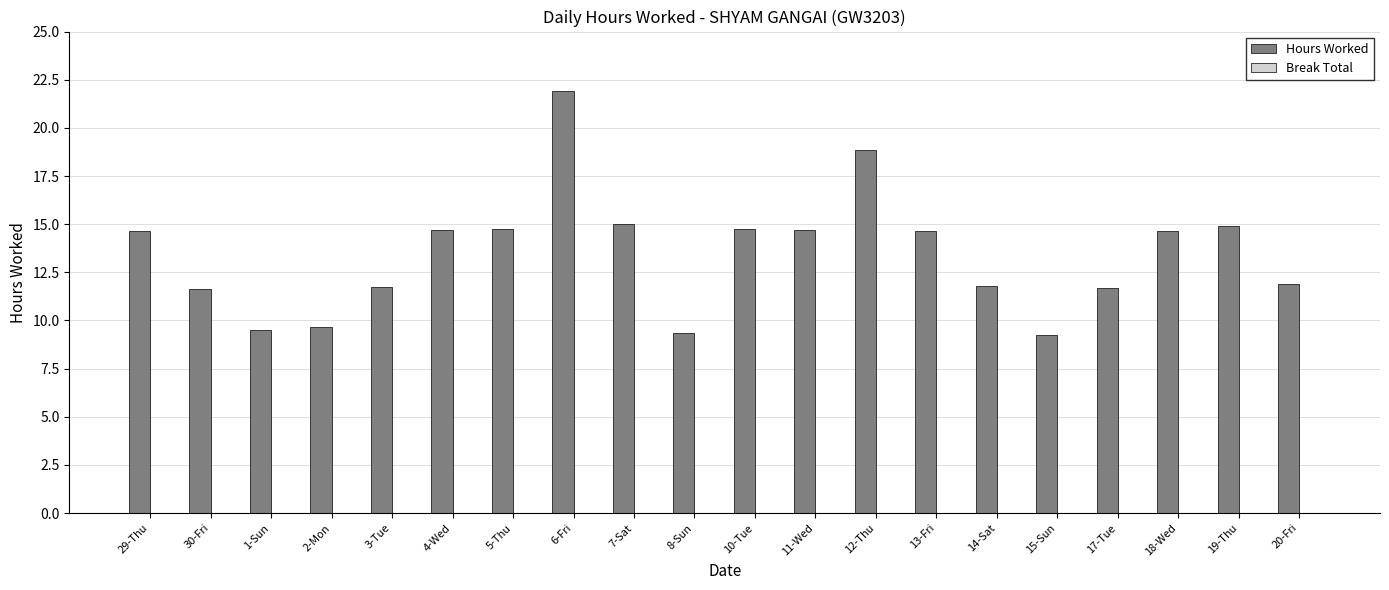

Approximately how many times larger is the value at 7-Sat compared to 1-Sun?

1.6